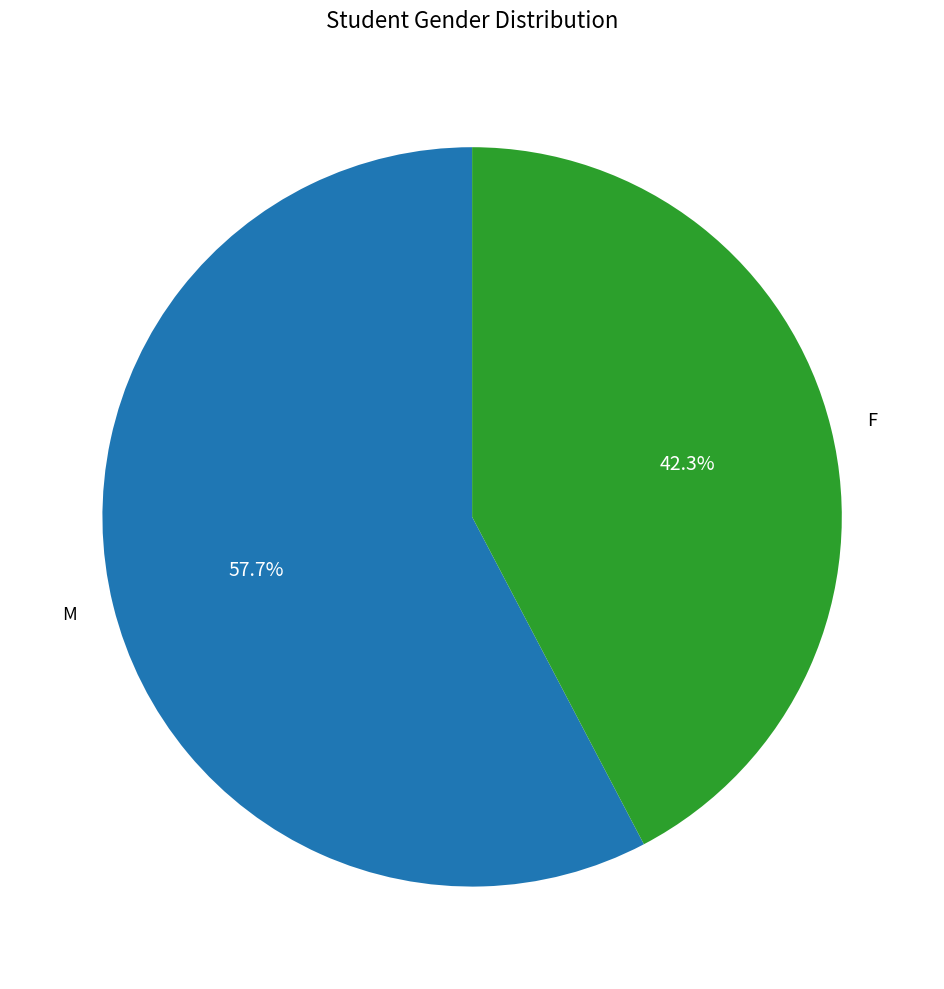

Is F the majority of the pie?

No